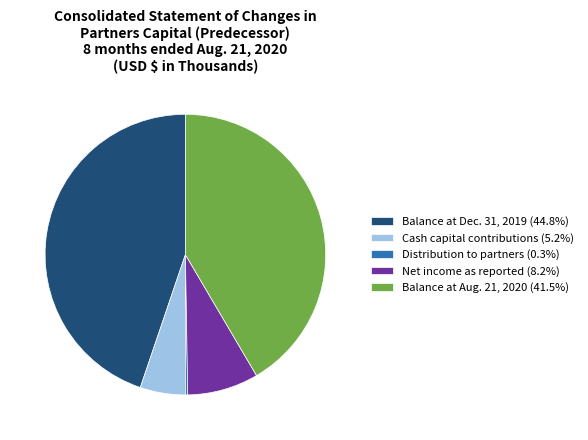

Does any single category account for the majority?

No